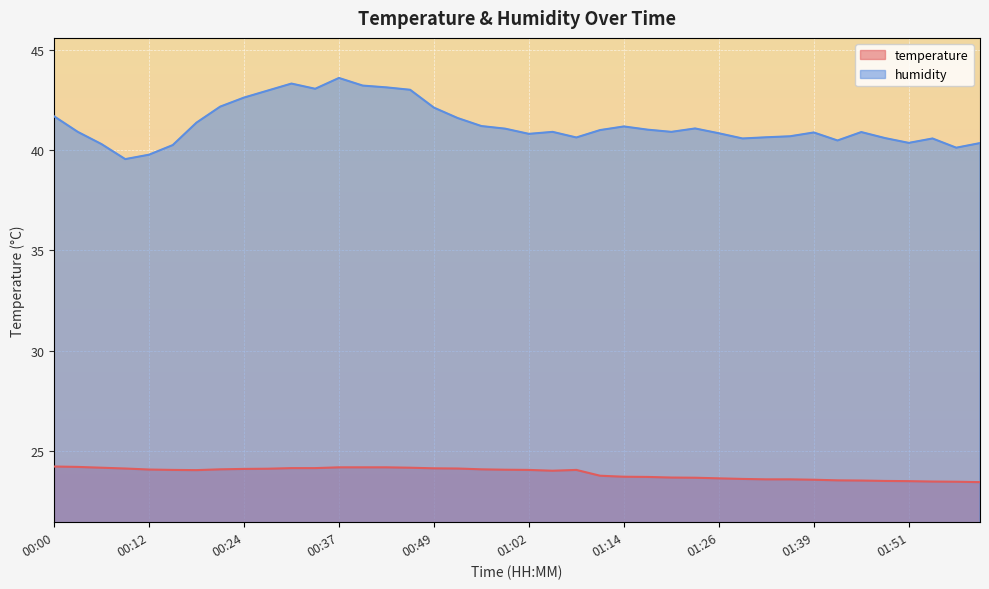

How many data points in temperature are less than 24?

17